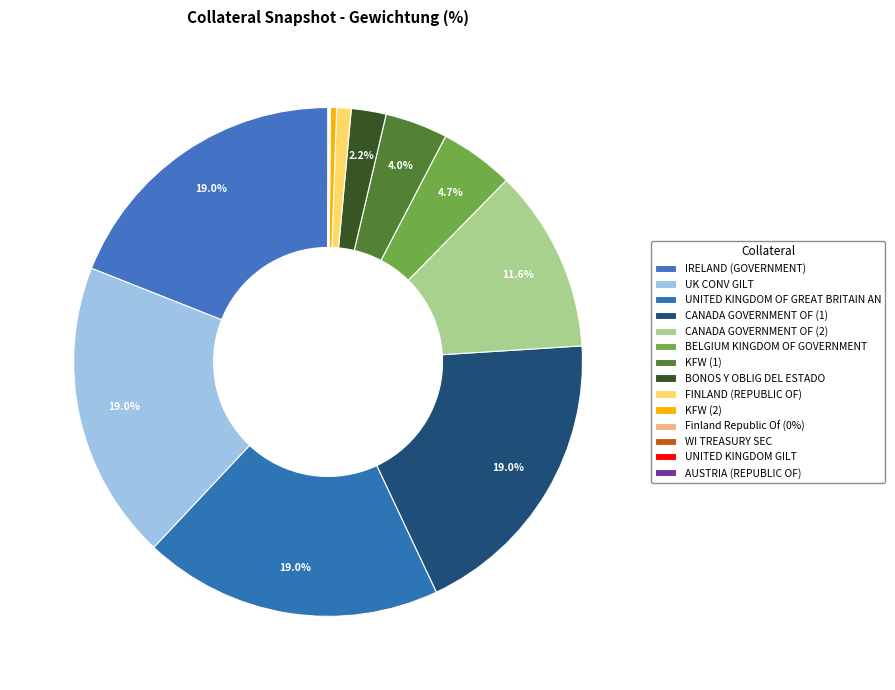

True or false: BONOS Y OBLIG DEL ESTADO accounts for 2% of the total.

True